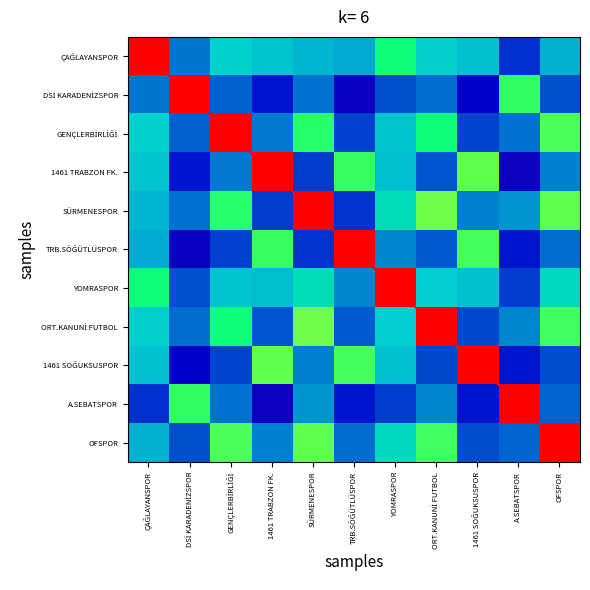

The value of YOMRASPOR at ORT.KANUNİ FUTBOL is 0.1. True or false?

False